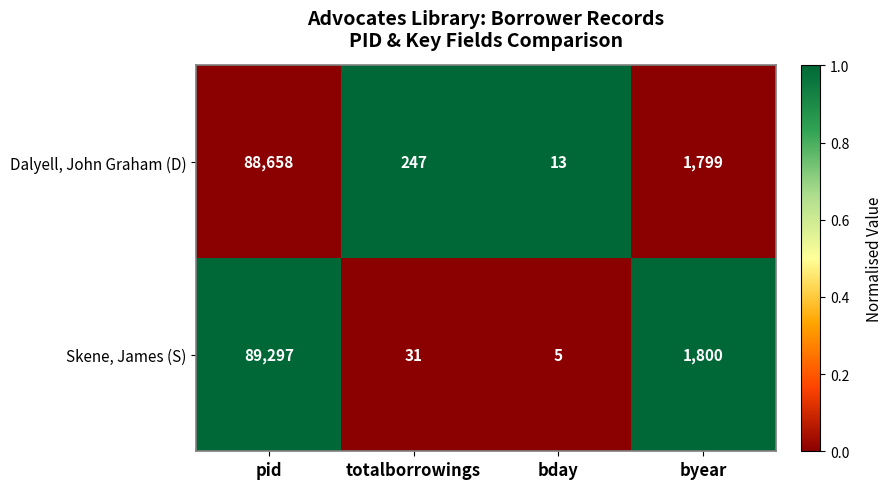

Which series has the largest range (max minus min)?

Skene, James (S)